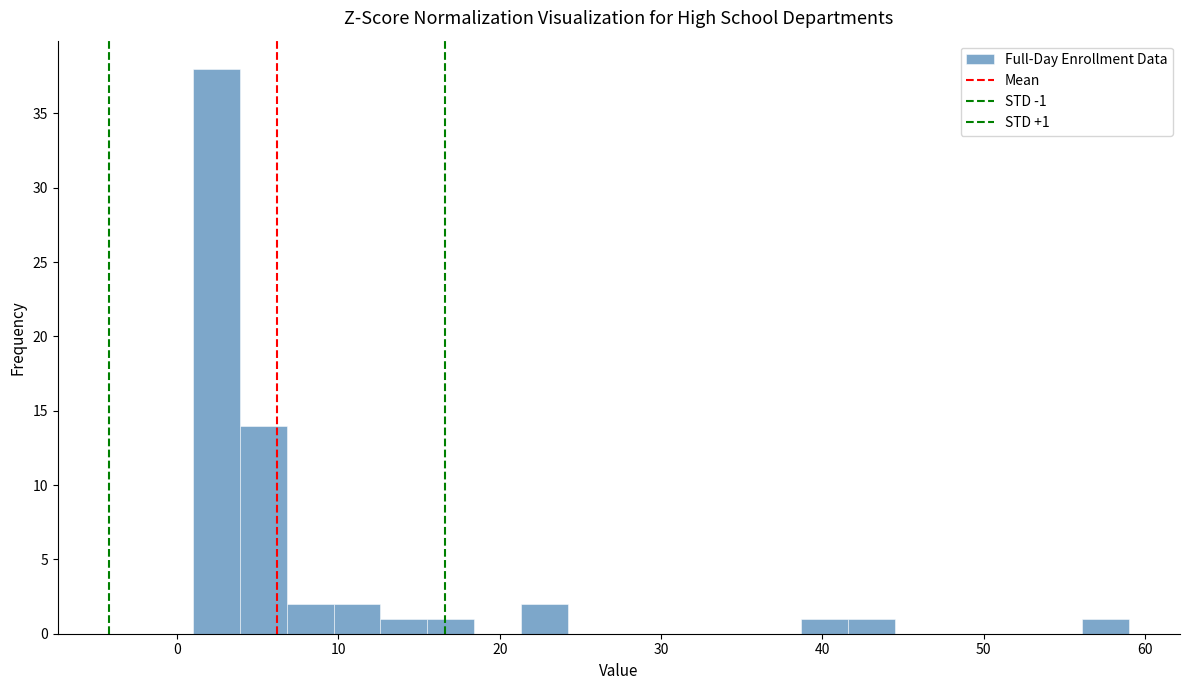

Around what value on the x-axis is the tallest bar? Give the approximate position of its centre, as read against the axis.

2